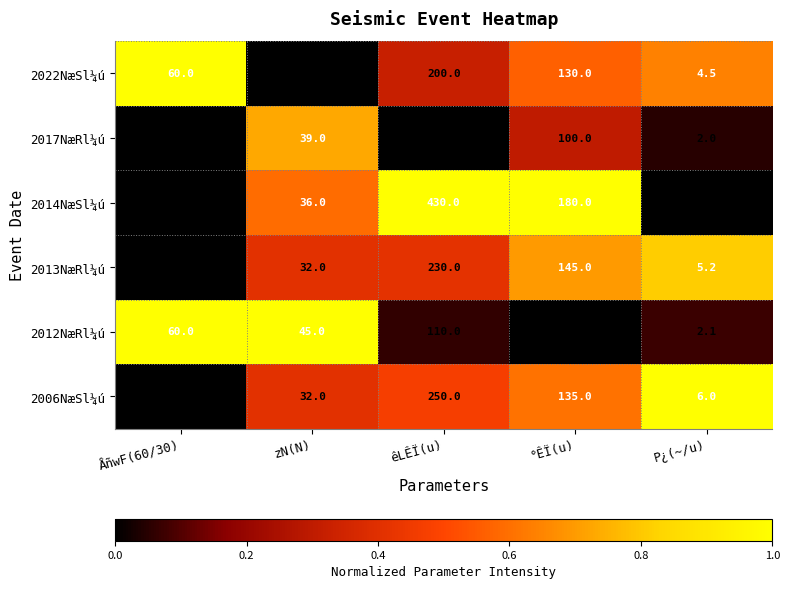

Reading left to right, transcribe all the data shown in this chart.

2022NæSl¼ú: 60.0	23.0	200.0	130.0	4.5
2017NæRl¼ú: 30.0	39.0	90.0	100.0	2.0
2014NæSl¼ú: 30.0	36.0	430.0	180.0	1.8
2013NæRl¼ú: 30.0	32.0	230.0	145.0	5.2
2012NæRl¼ú: 60.0	45.0	110.0	65.0	2.1
2006NæSl¼ú: 30.0	32.0	250.0	135.0	6.0